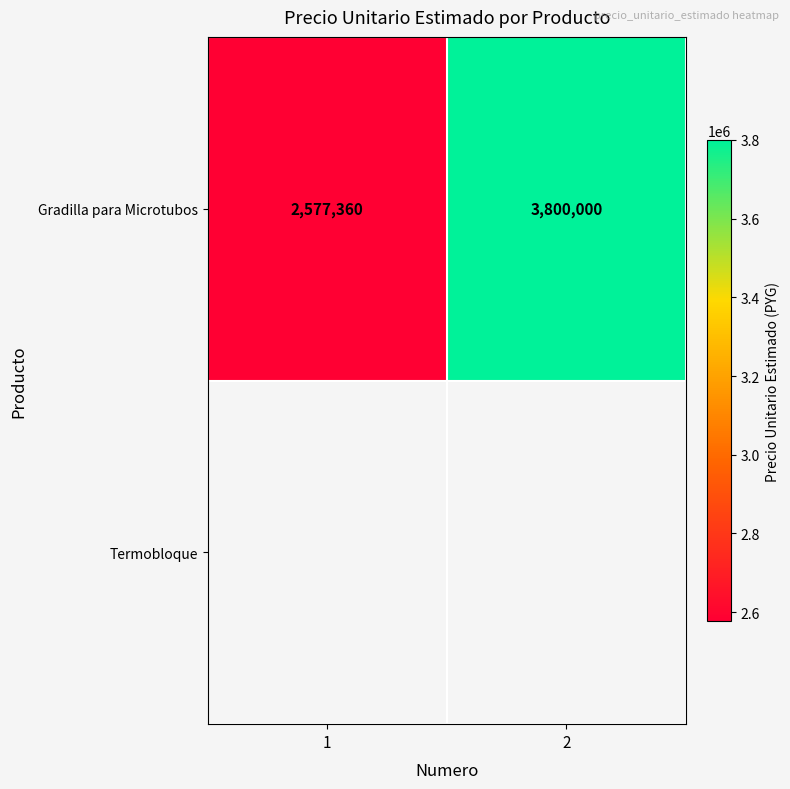

Where is the data nearest to the value 3188680?

1